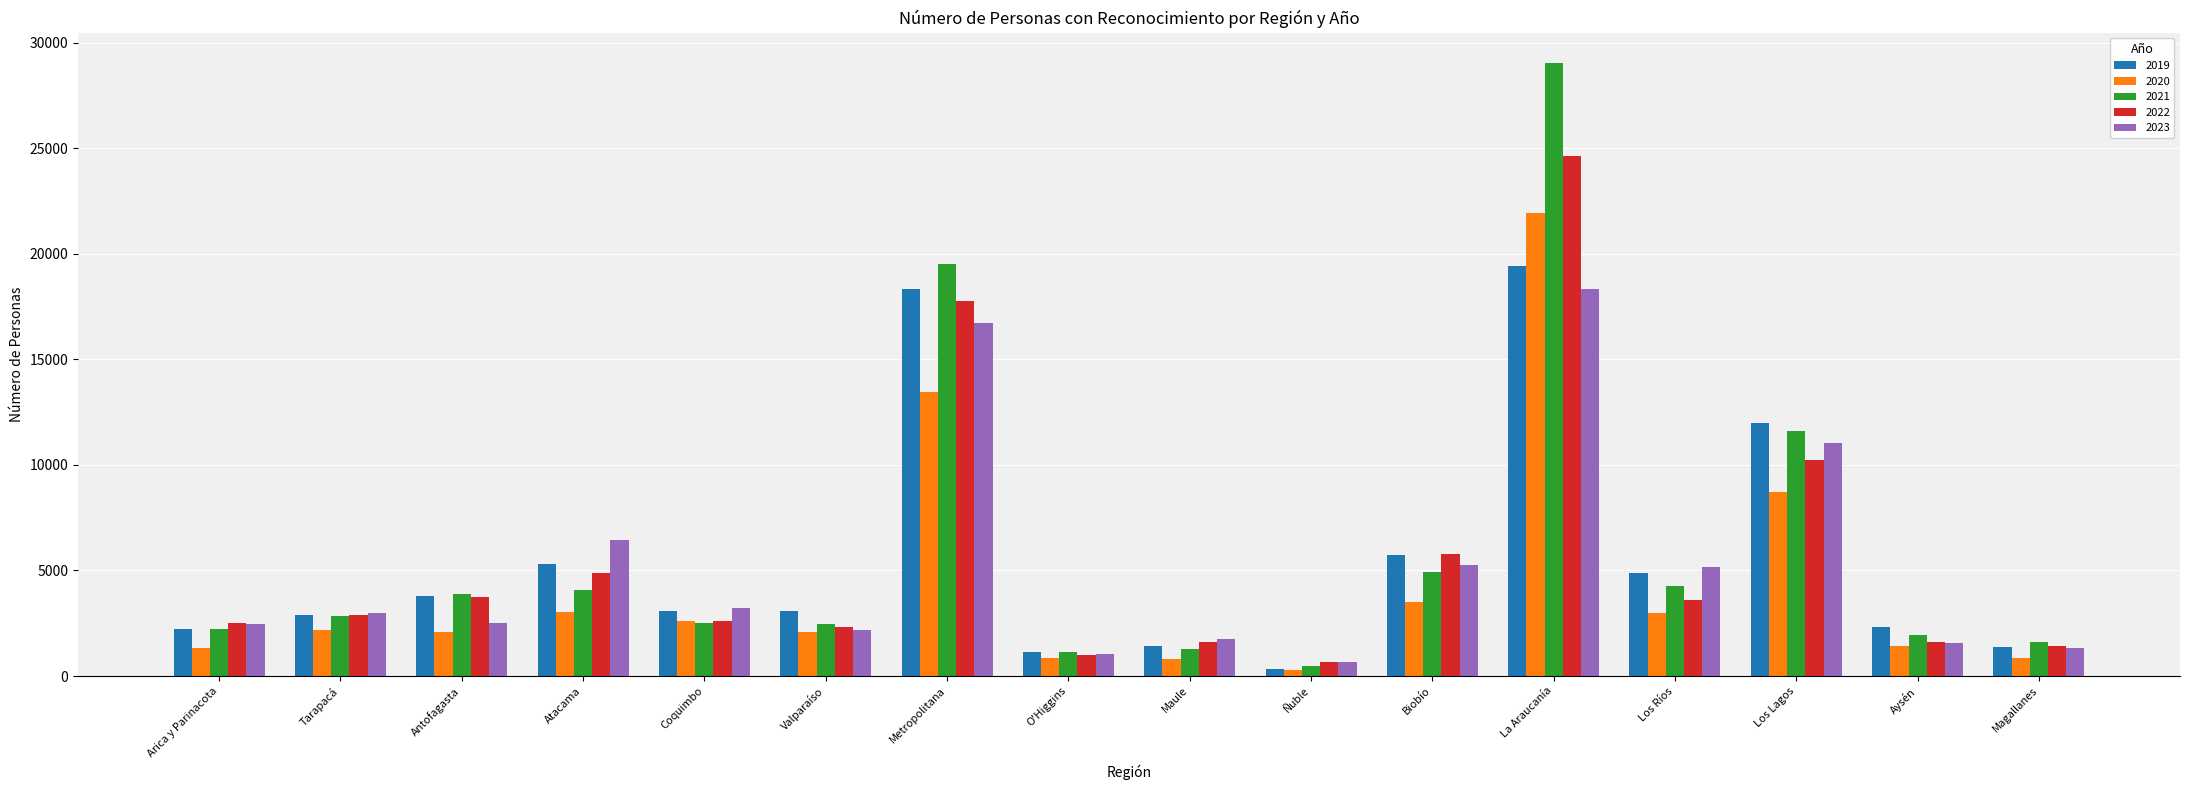

Which category has the lowest value across all series?

Ñuble